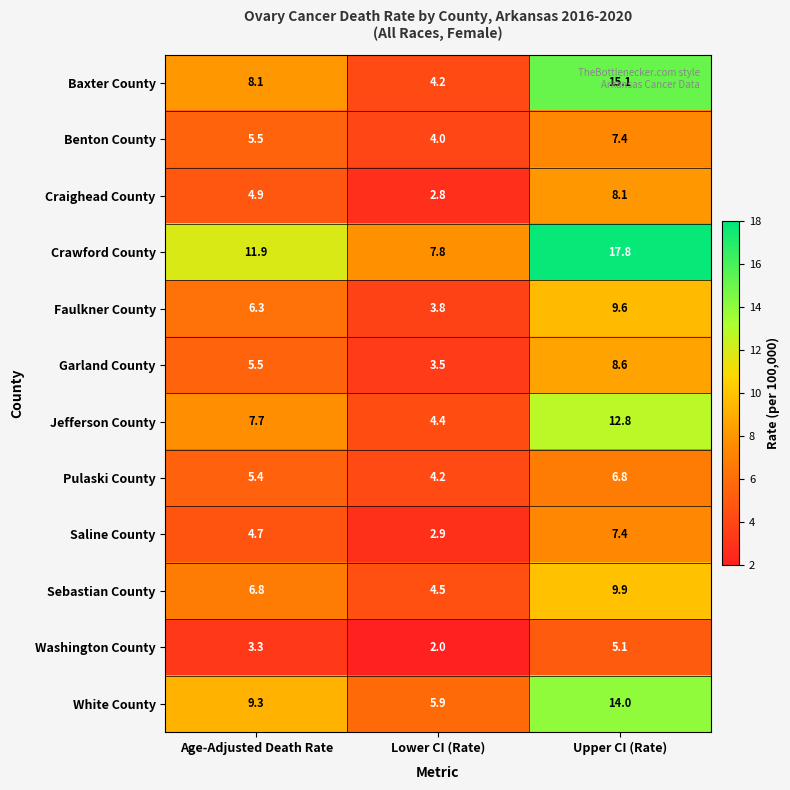

At which label does Washington County first exceed 3?

Age-Adjusted Death Rate